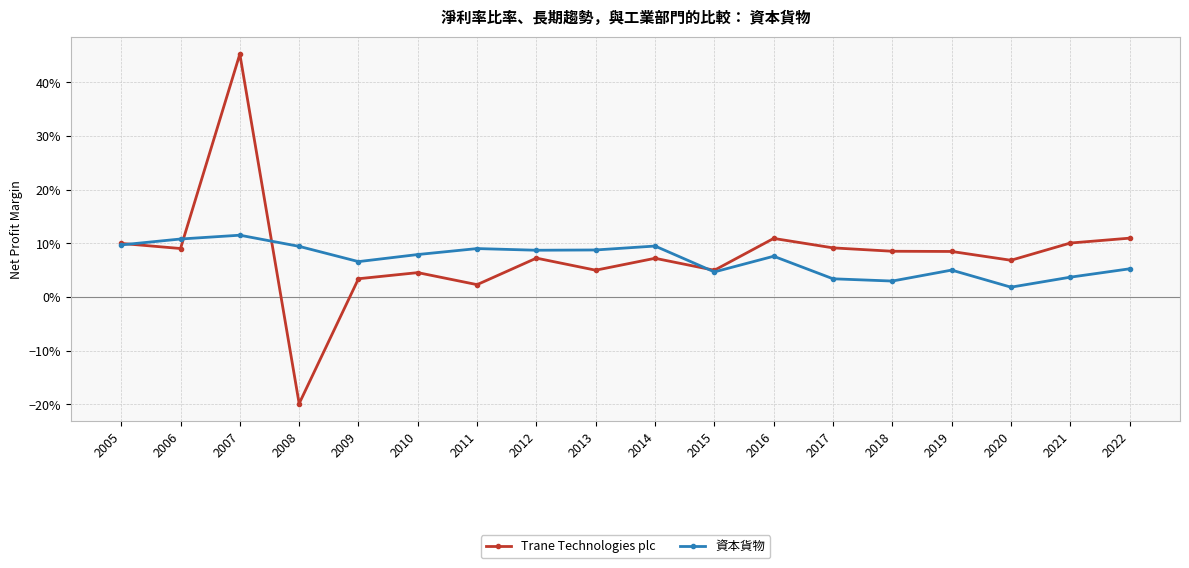

Which series has the widest spread of values?

Trane Technologies plc